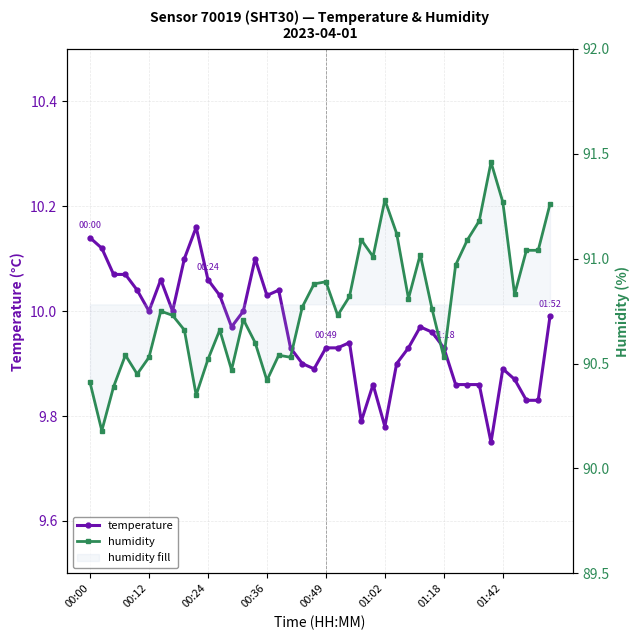

Is it true that temperature equals 10.2 at 9?

True